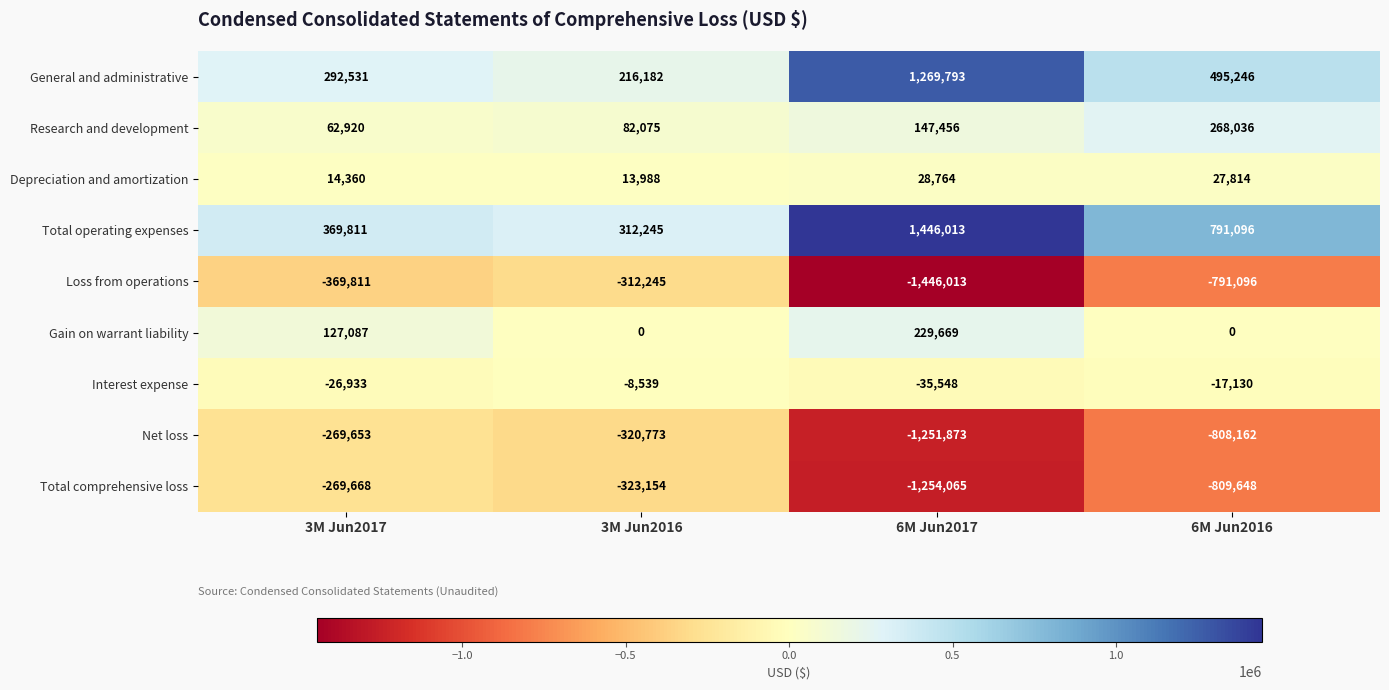

True or false: General and administrative has a value of 292531 at 3M Jun2017.

True